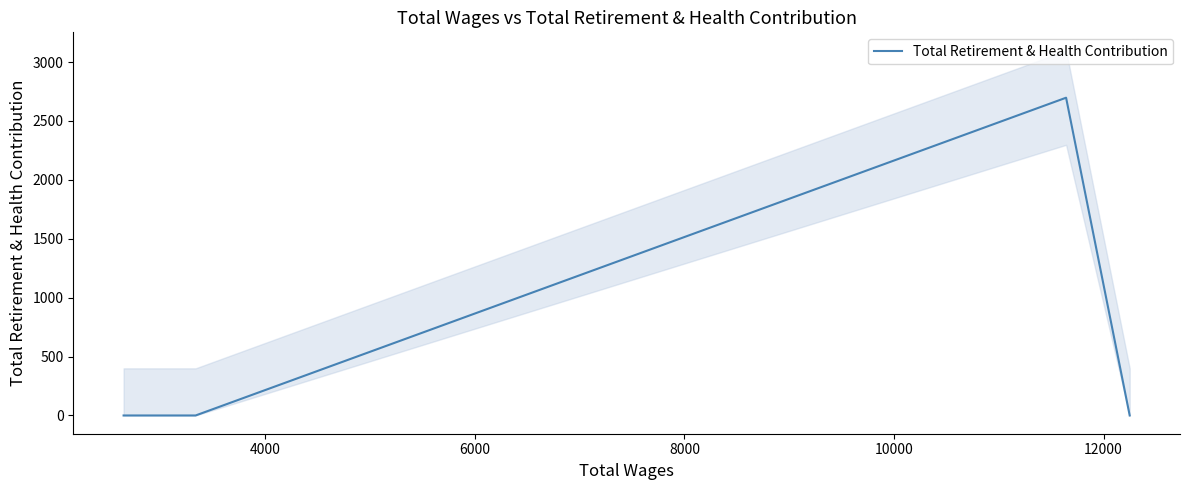

How many values are between 0 and 2697?

4